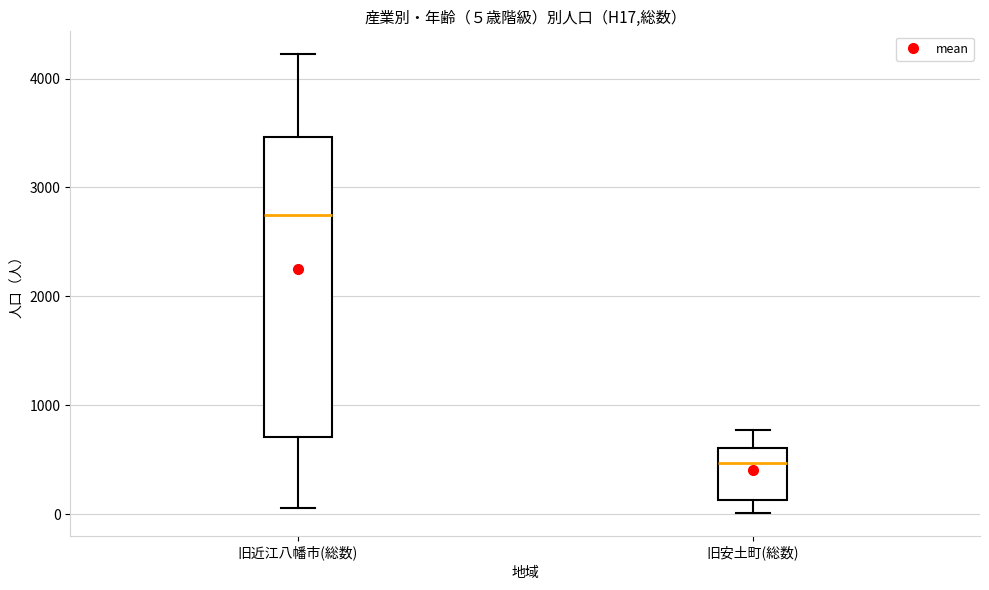

Comparing the boxes themselves (not the whiskers), which one is the tallest?

旧近江八幡市(総数)